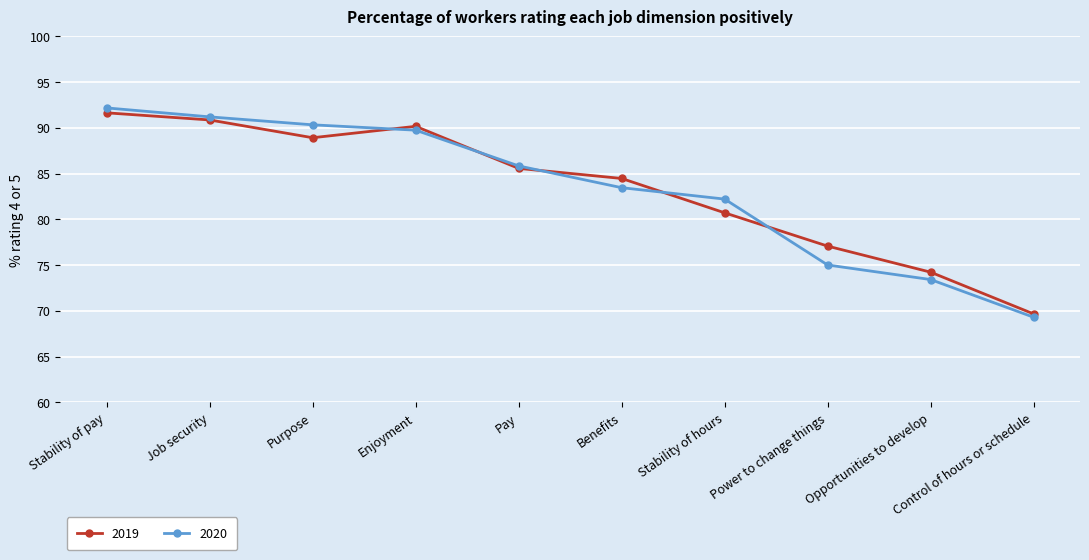

List the series in order of their peak value, highest first.

2020, 2019